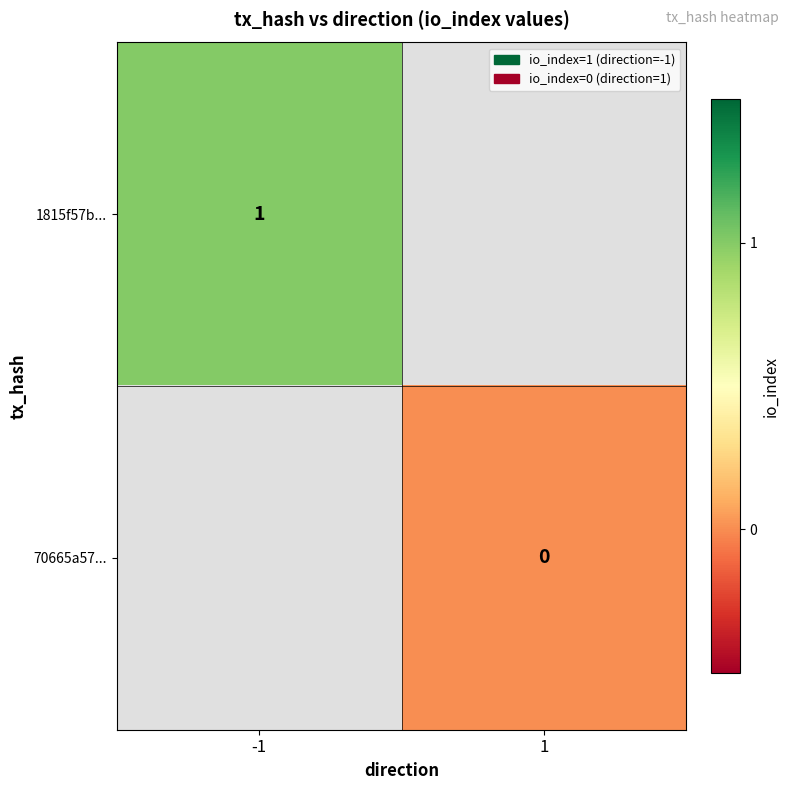

Which category has the lowest value across all series?

1